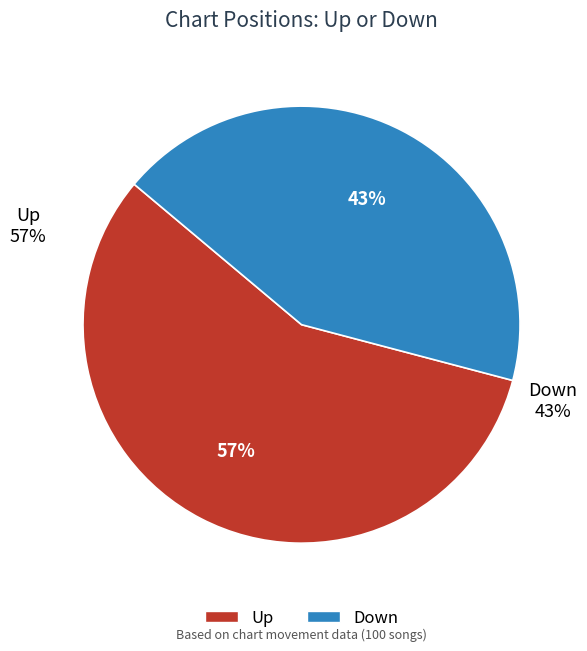

What is the smallest slice in the pie chart?

Down